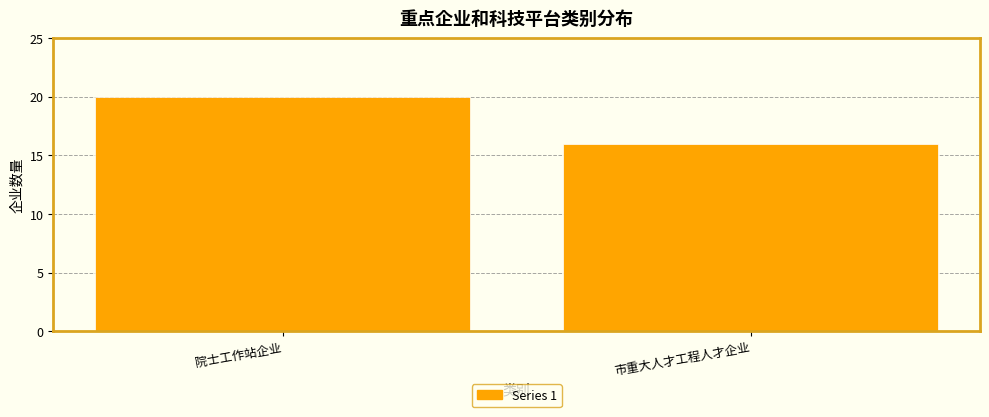

Reading right to left, what are all the values shown in this chart?

16	20